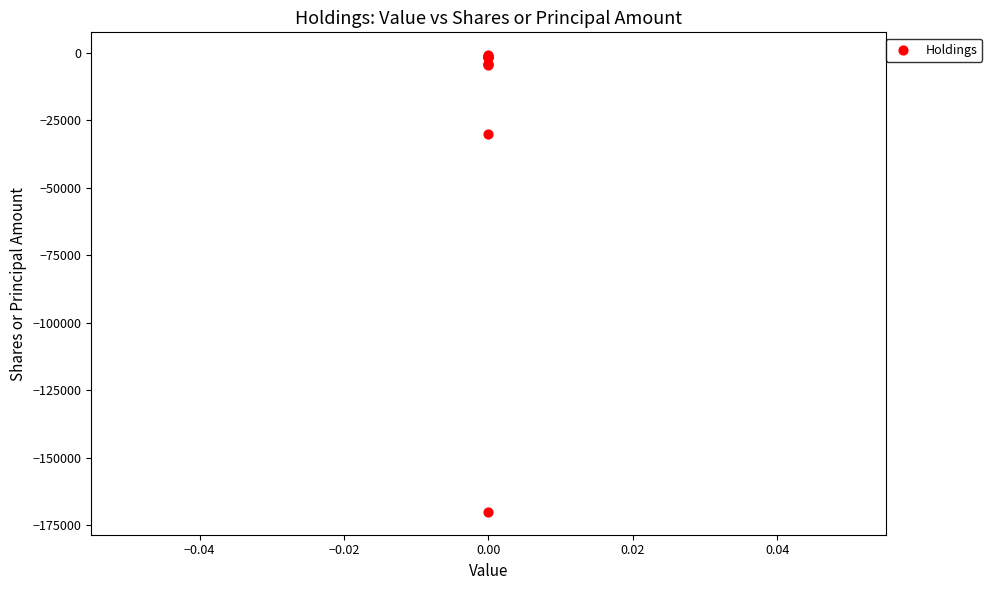

What Y value in the scatter plot is closest to -85450?

-30000